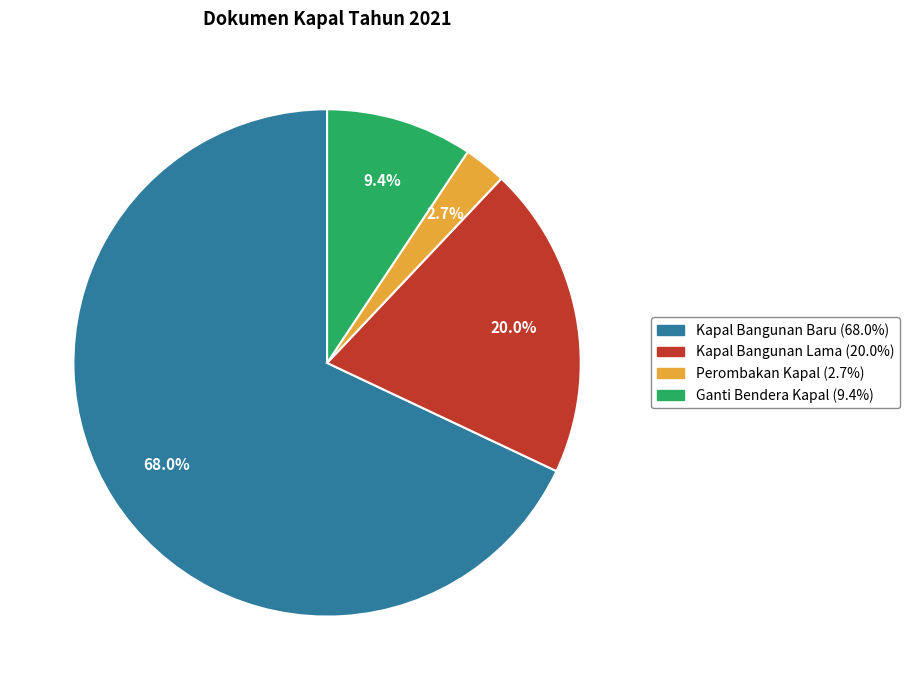

What is the majority slice?

Kapal Bangunan Baru